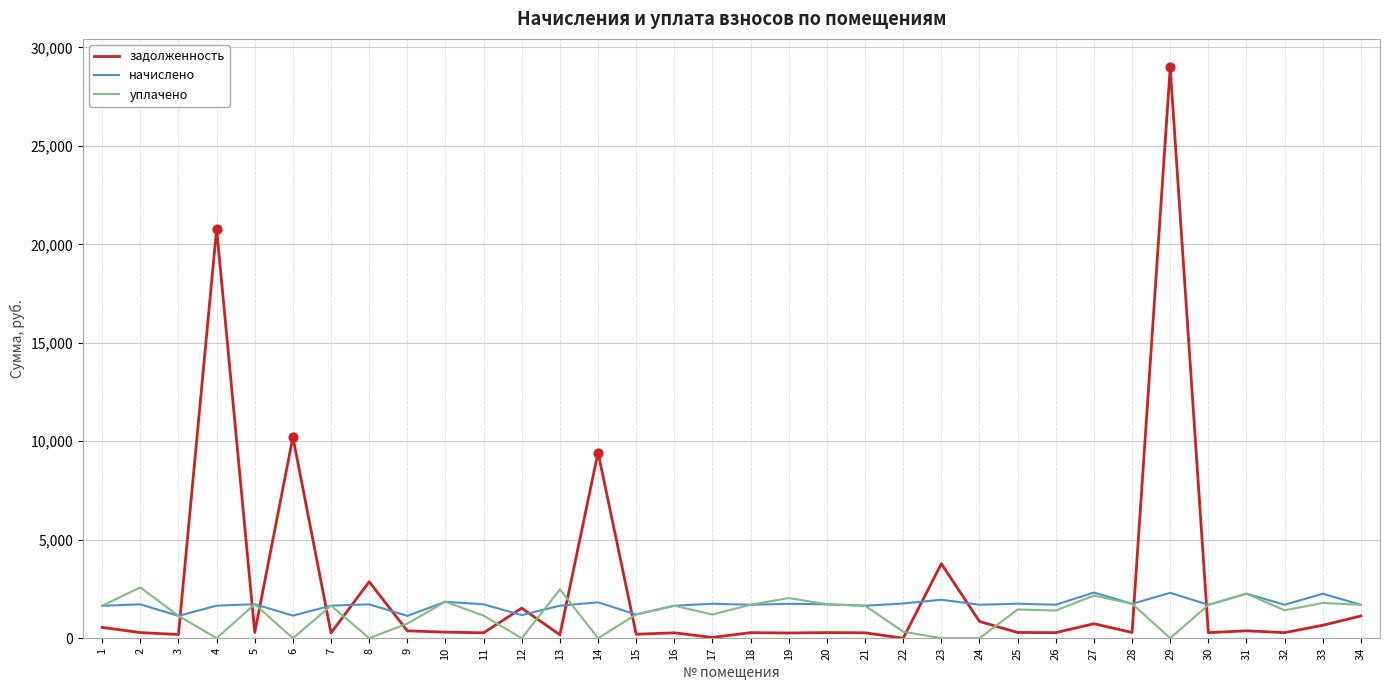

What are all the series names shown in the legend?

задолженность, начислено, уплачено